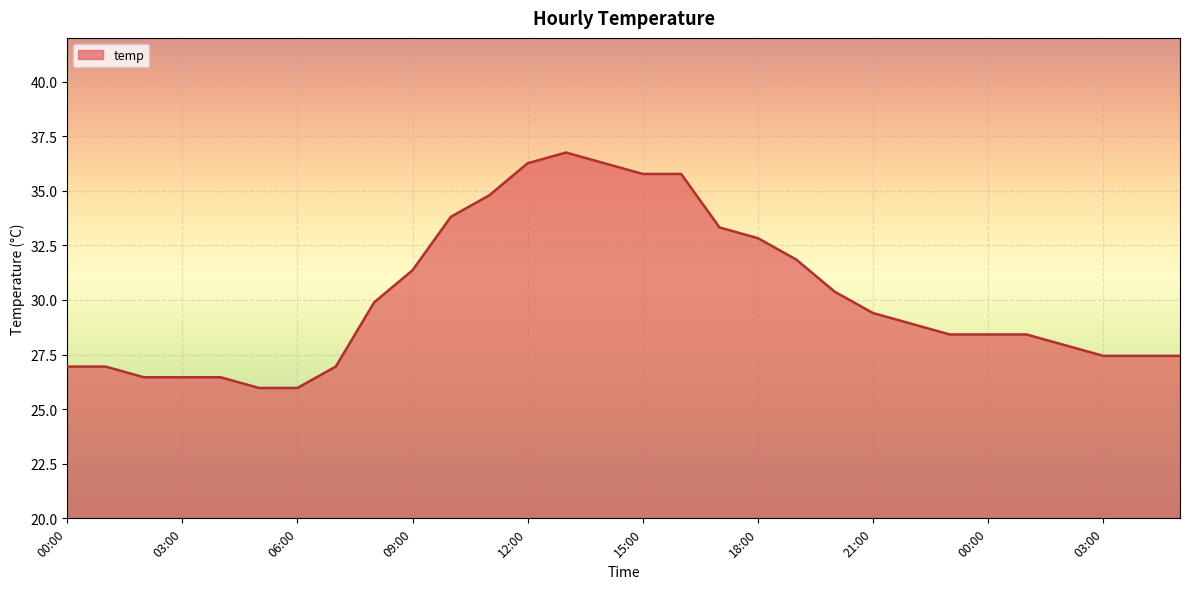

What is the sum of all values?

905.0